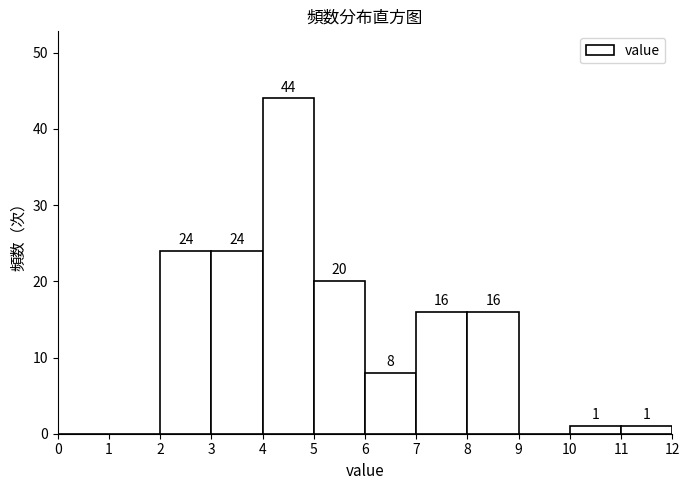

Which range on the x-axis has the tallest bar?

4 to 5